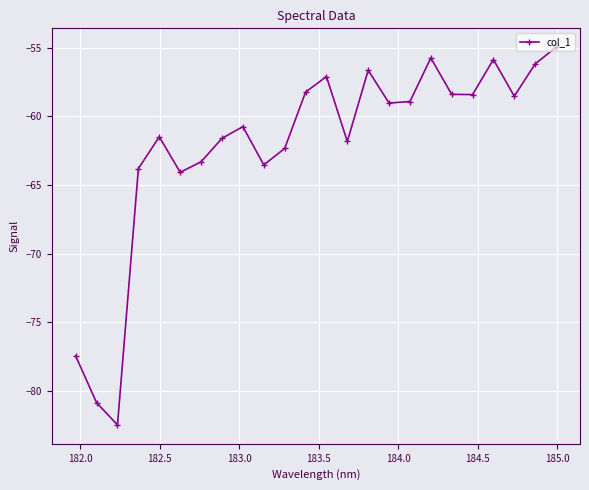

How many interior local valleys (lower than both neighbors) does the data have?

7